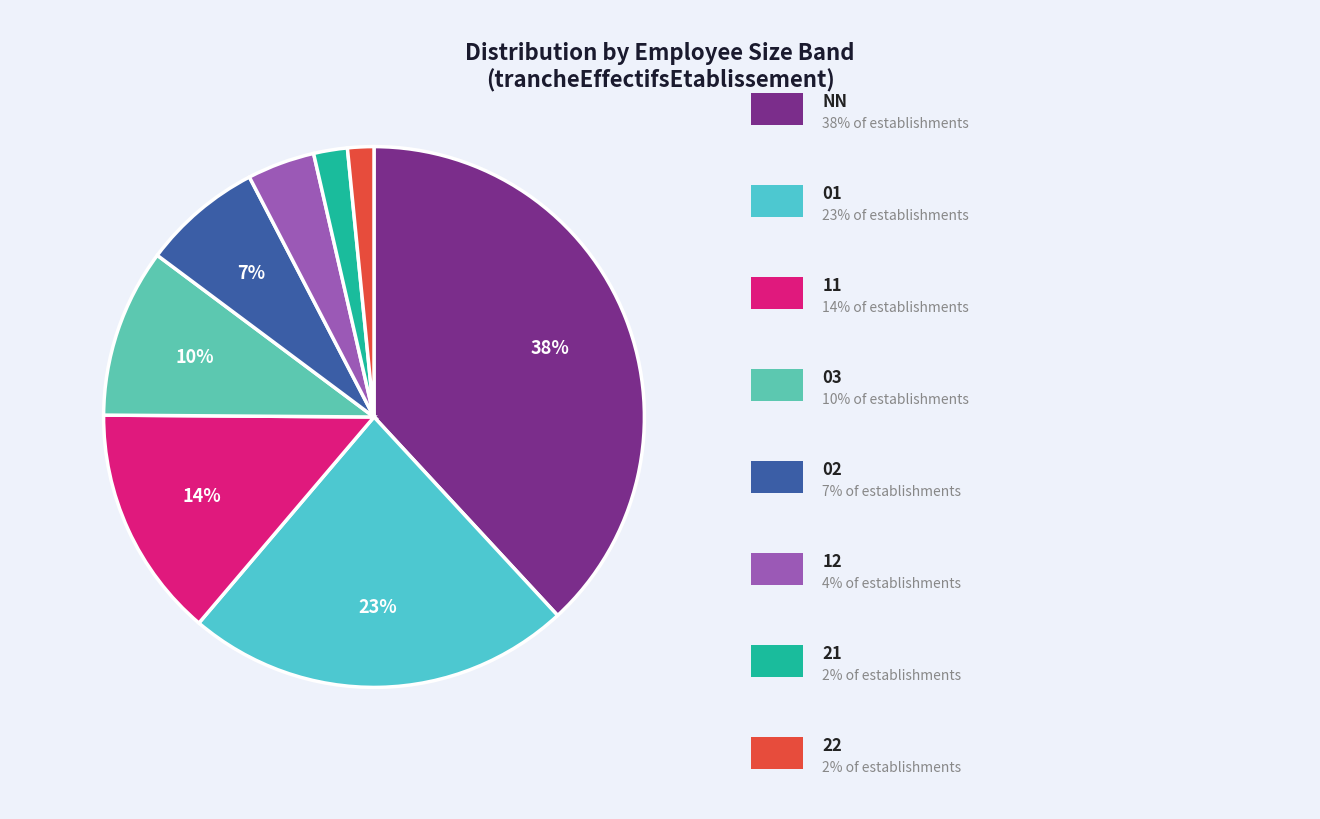

Count the number of slices in the pie.

8